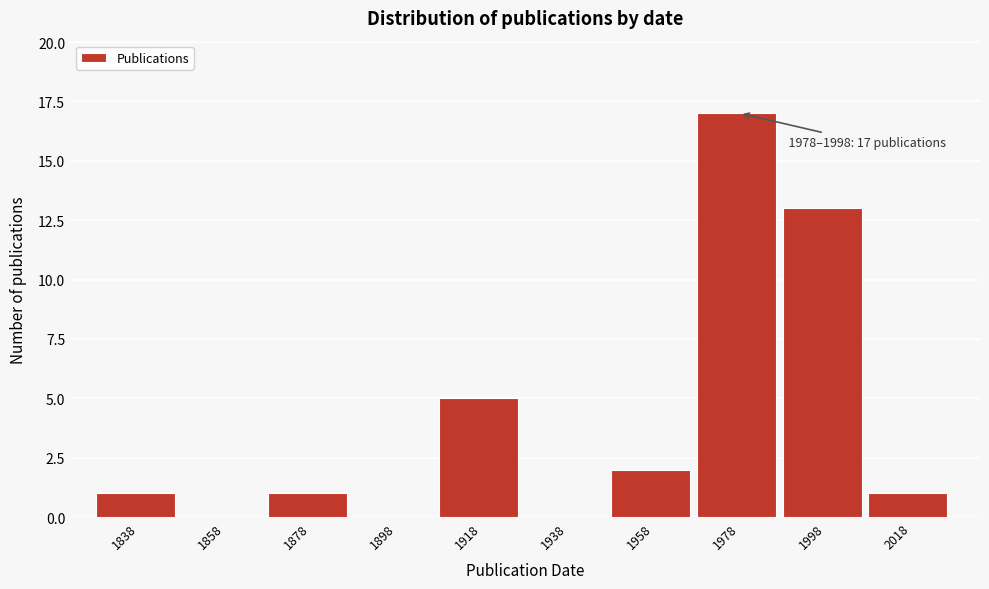

Reading left to right, what are all the values shown in this chart?

1838=1	1858=0	1878=1	1898=0	1918=5	1938=0	1958=2	1978=17	1998=13	2018=1